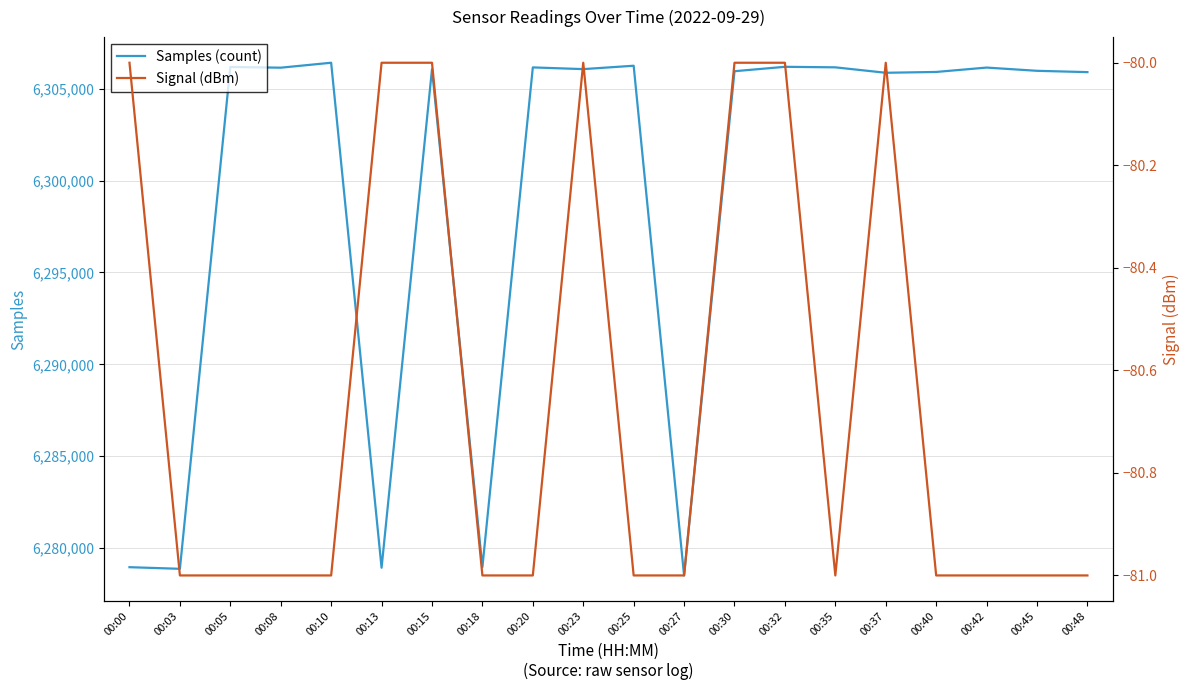

At which label does Signal (dBm) reach its peak?

00:00